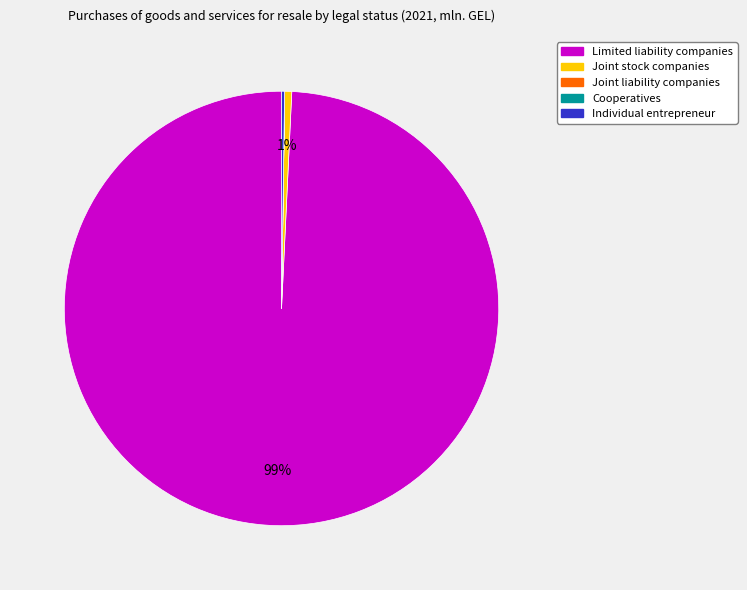

Is Limited liability companies the majority of the pie?

Yes